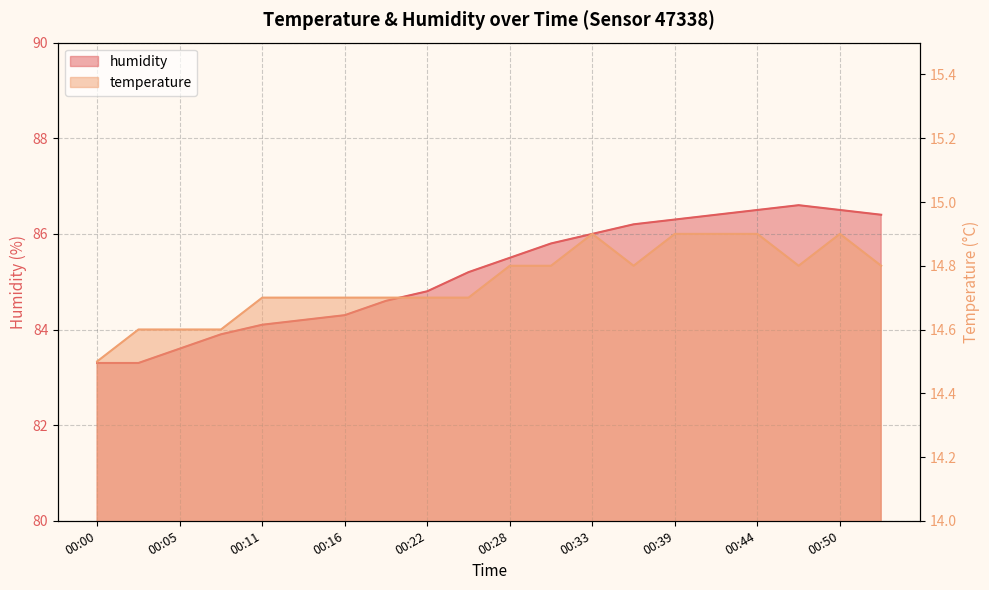

In temperature, how many points are higher than both neighbors (excluding endpoints)?

2